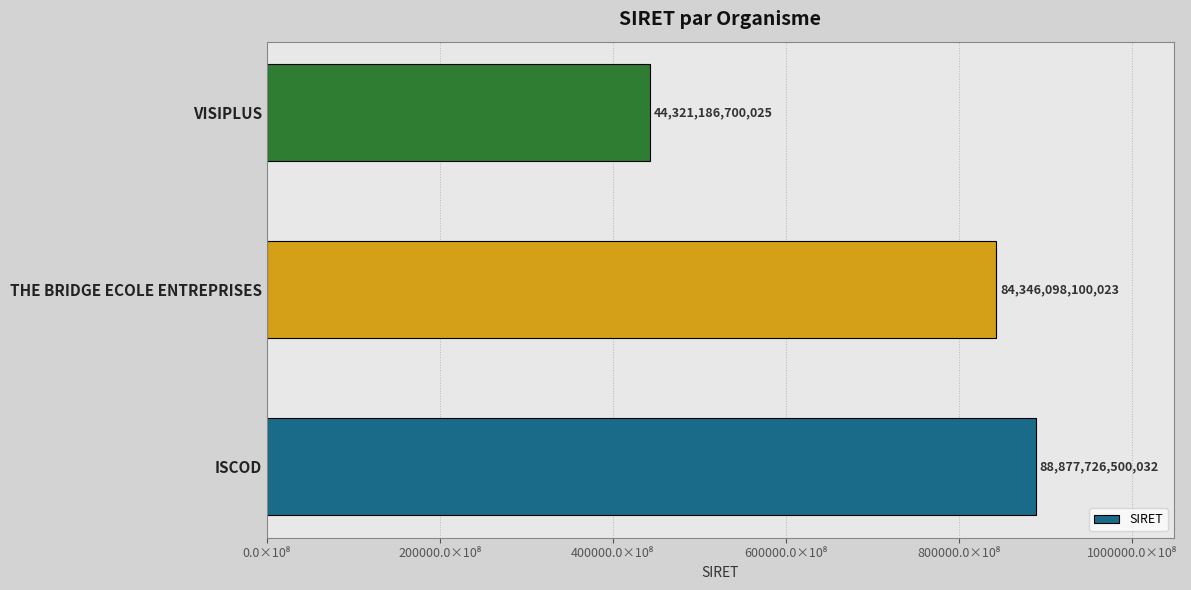

List the labels in order of value, largest first.

ISCOD, THE BRIDGE ECOLE ENTREPRISES, VISIPLUS